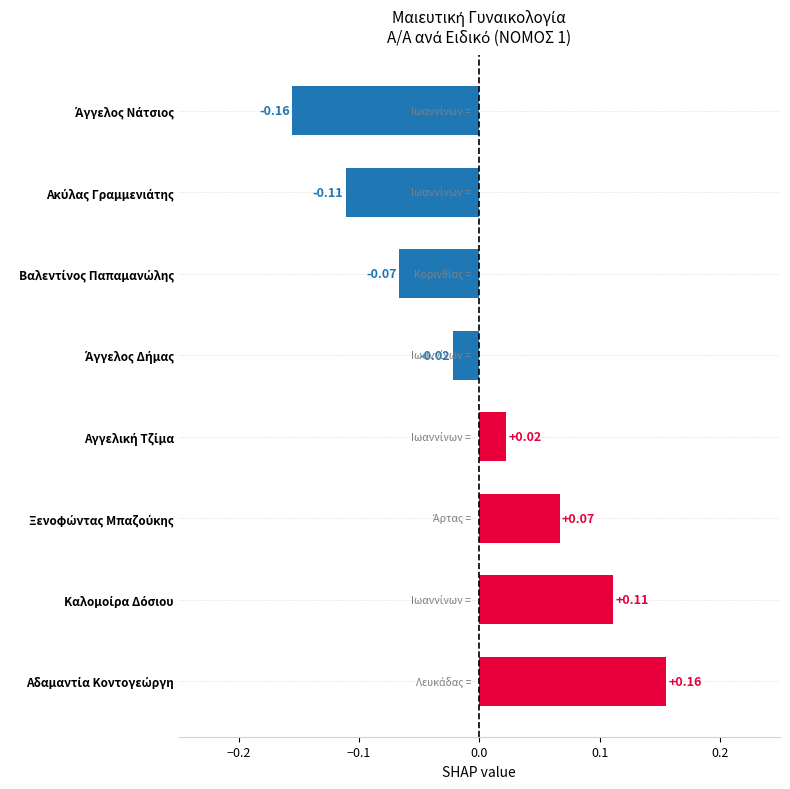

What is the difference between the maximum and minimum values?

0.3